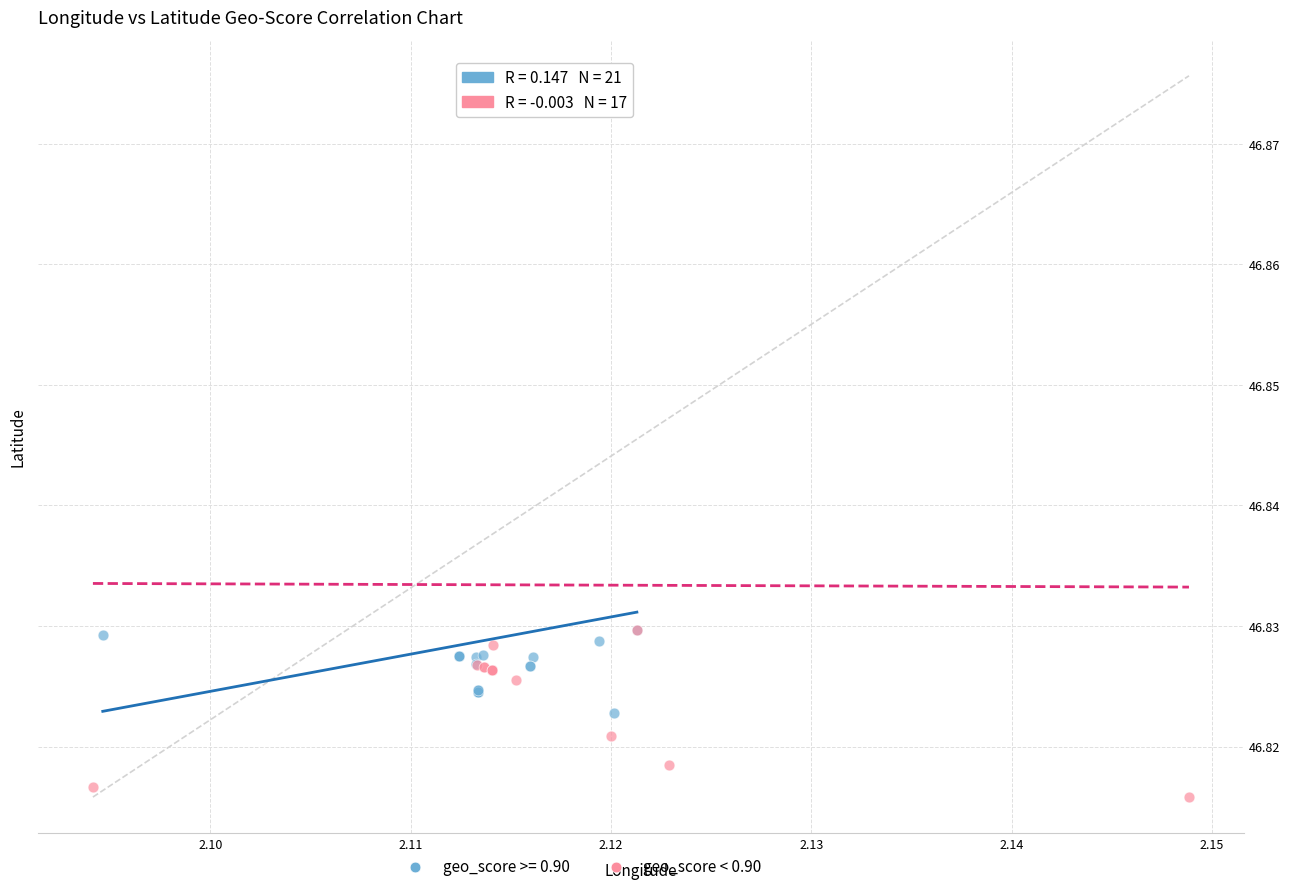

Which series reaches the minimum Y coordinate?

geo_score < 0.90